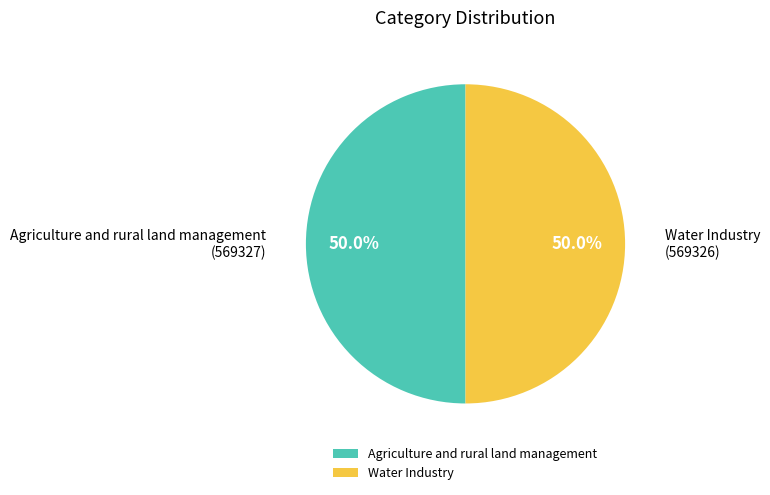

To the nearest percent, what percentage of the pie is Water Industry?

50%